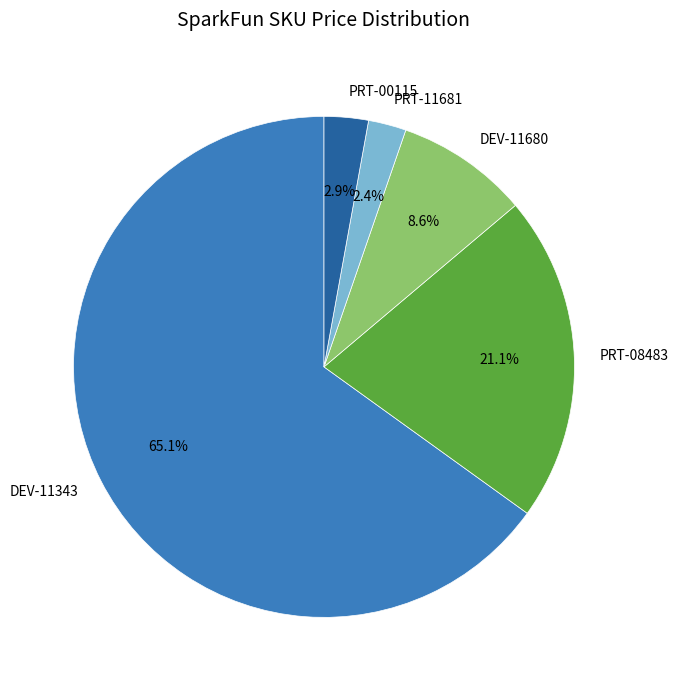

Combined, do PRT-00115 and DEV-11343 account for over 50%?

Yes